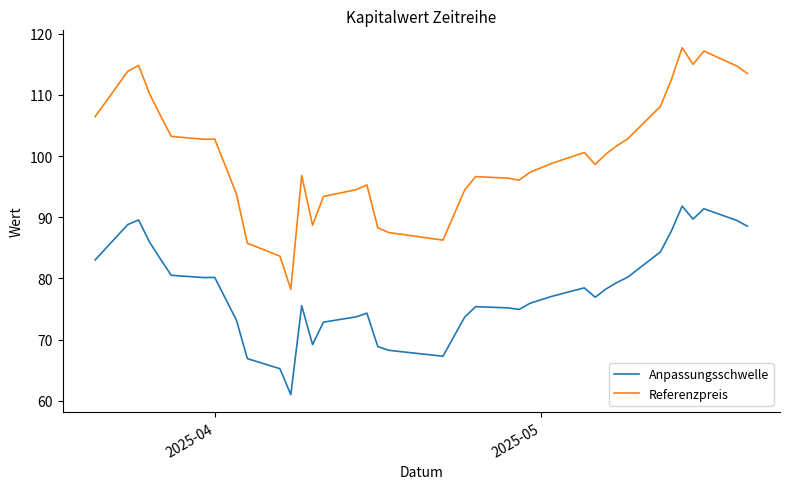

Which series has the largest total across all categories?

Referenzpreis